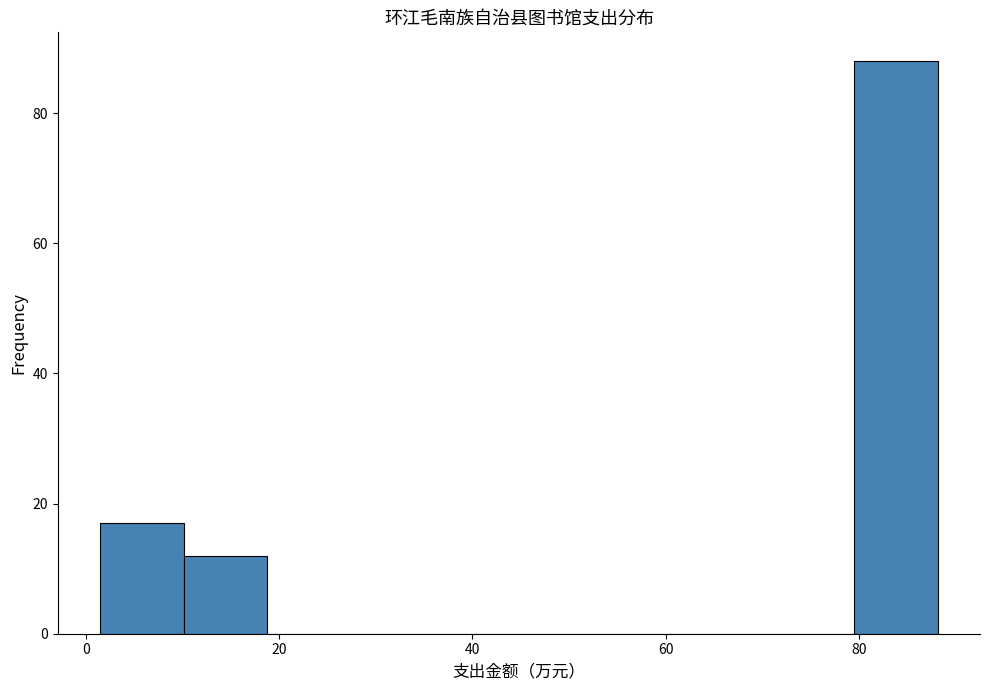

How tall is the bar that spans 2 to 10 on the x-axis? Neither the bar edges nor the heights are printed on the chart, so give them approximately, as read against the axes.

18